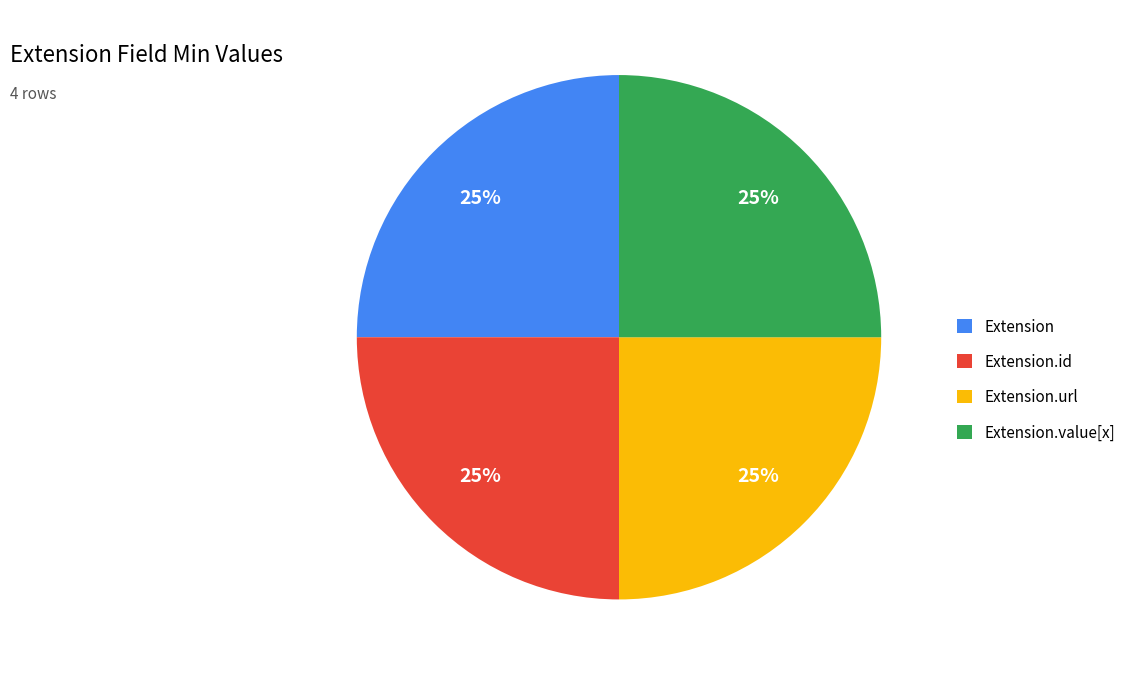

To the nearest percent, what is the difference between the largest and smallest slice percentages?

0%